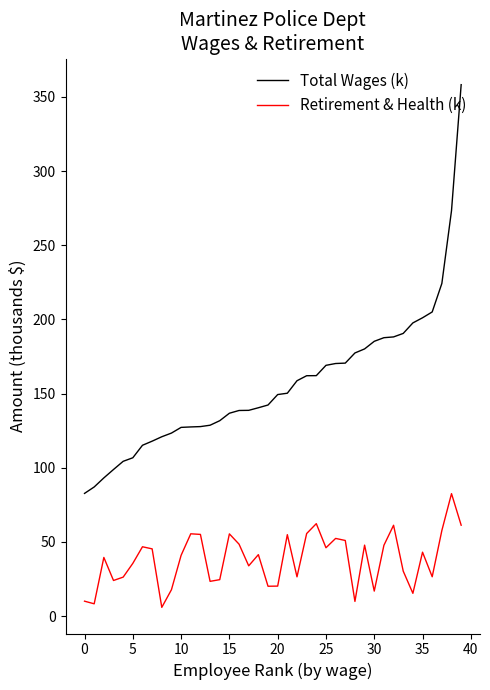

True or false: Total Wages (k) and Retirement & Health (k) cross at least once.

False